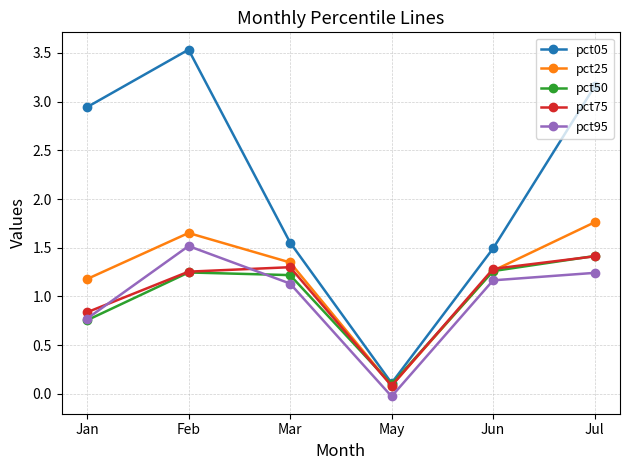

The pct05 series shows 4.7 at Jan. True or false?

False